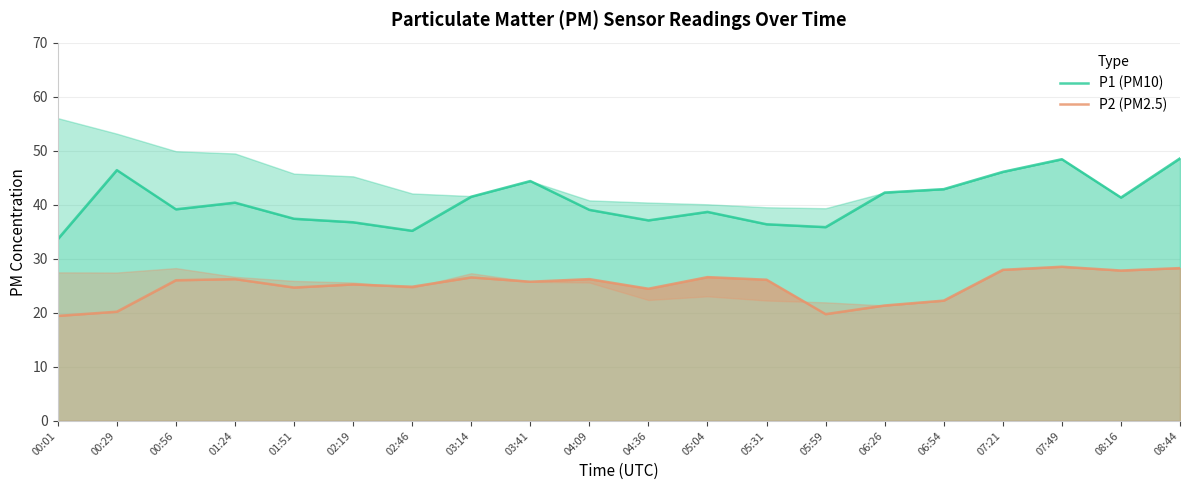

What is the difference between the maximum and minimum values in the P2 (PM2.5) series?

9.1